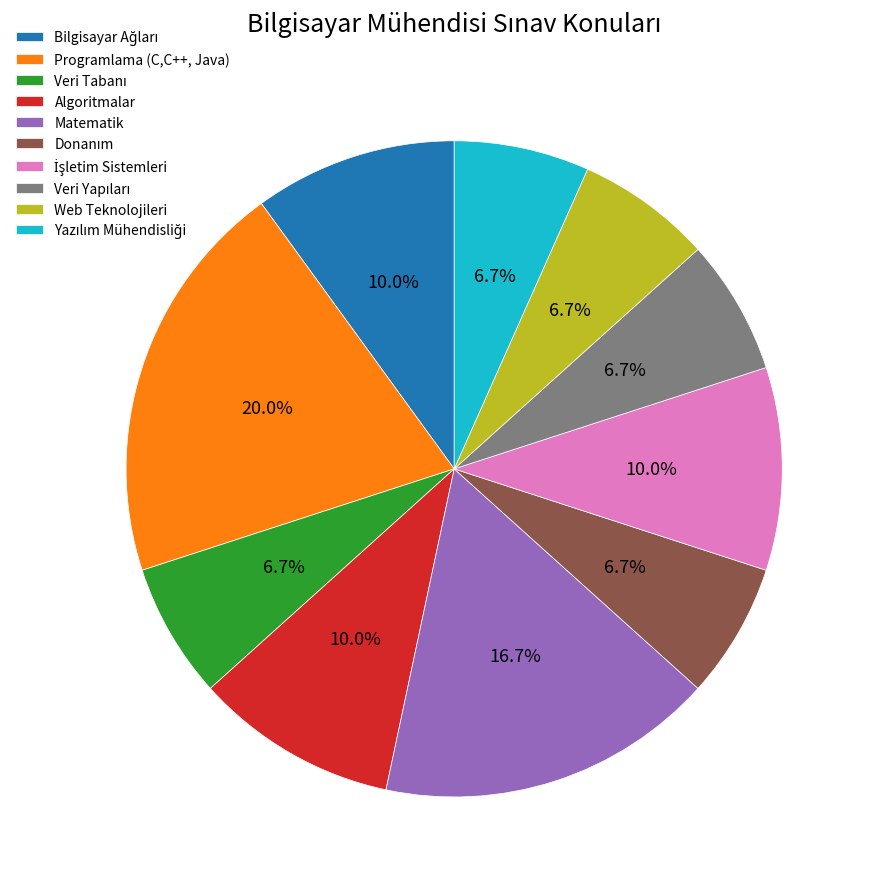

Does any single category account for the majority?

No